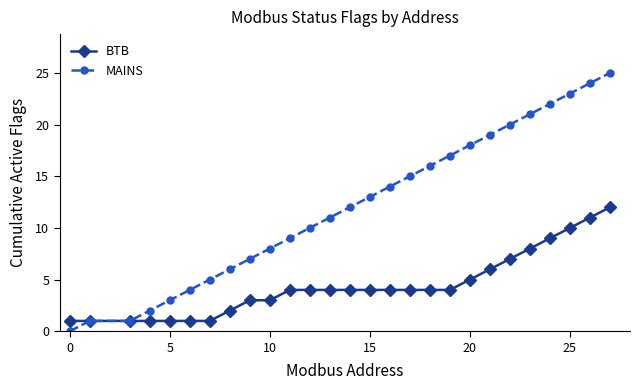

Which series has the widest spread of values?

MAINS